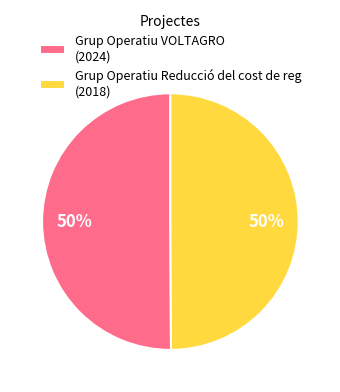

Combined, do Grup Operatiu Reducció del cost de reg (2018) and Grup Operatiu VOLTAGRO (2024) account for over 50%?

Yes